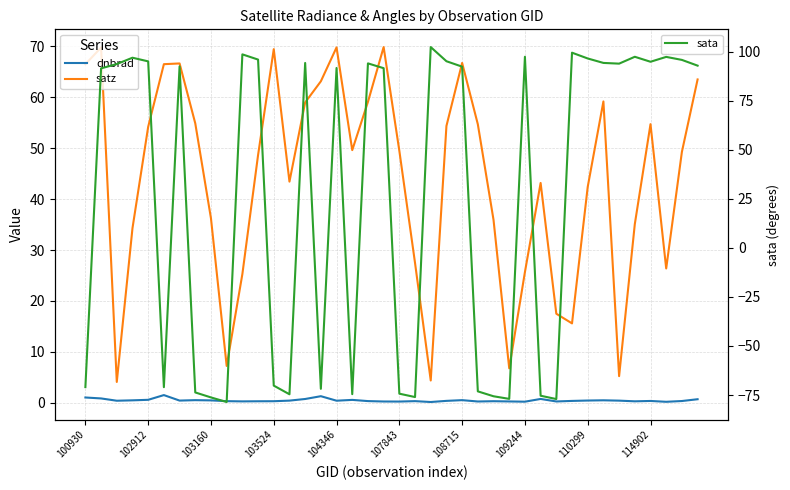

What is the maximum value for sata?

102.3